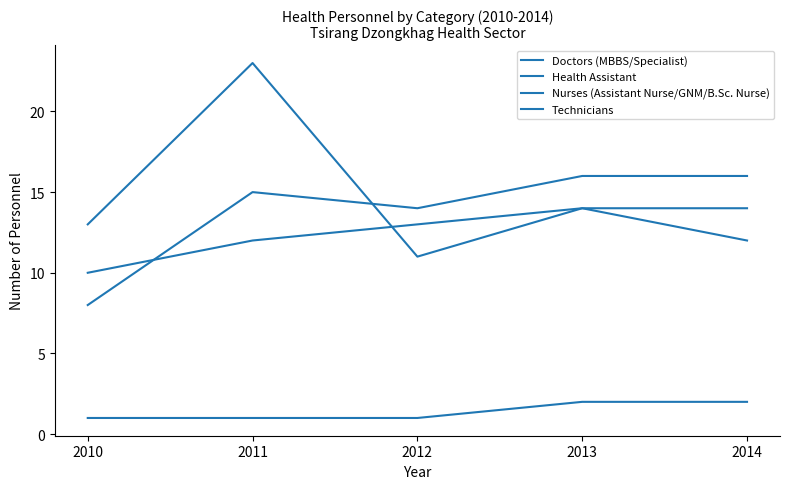

True or false: Technicians has more than 2 interior local peaks.

False